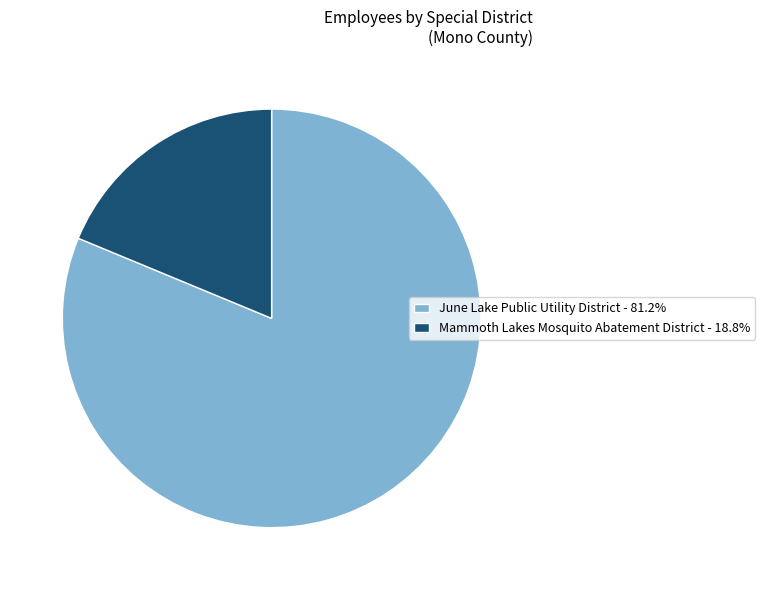

Is the sum of June Lake Public Utility District - 81.2% and Mammoth Lakes Mosquito Abatement District - 18.8% greater than half?

Yes